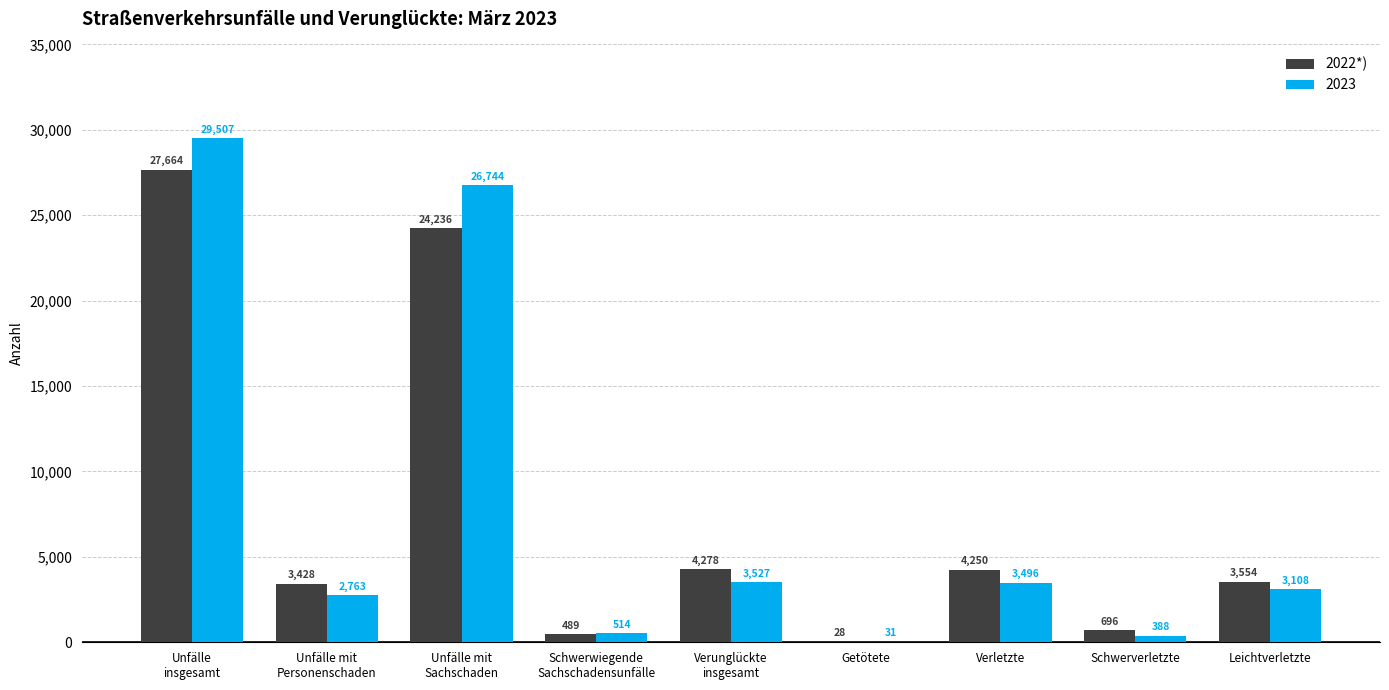

What is the sum of all 2022*) values?

68623